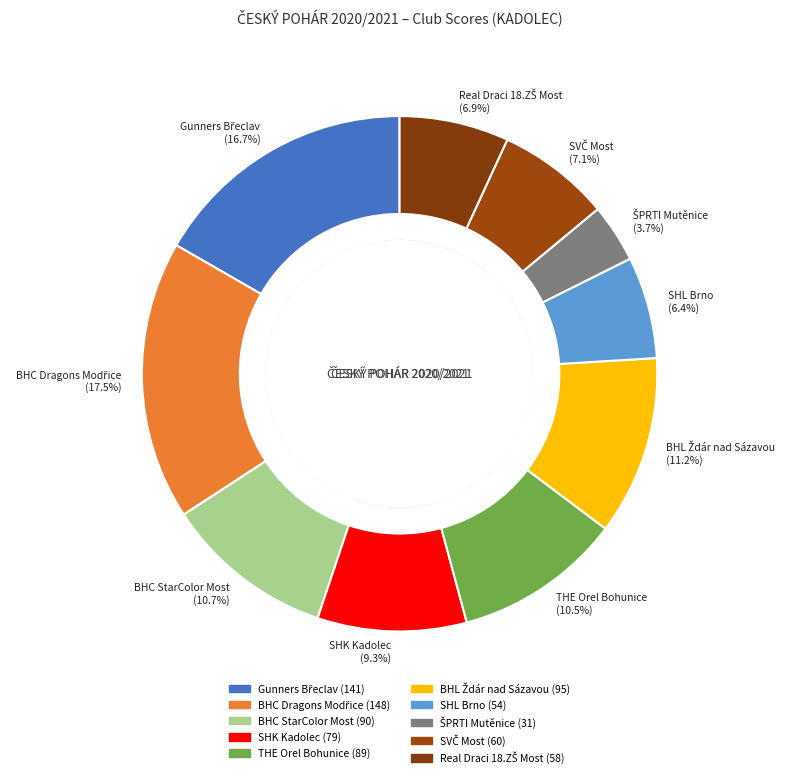

To the nearest percent, what percentage of the pie is THE Orel Bohunice?

11%